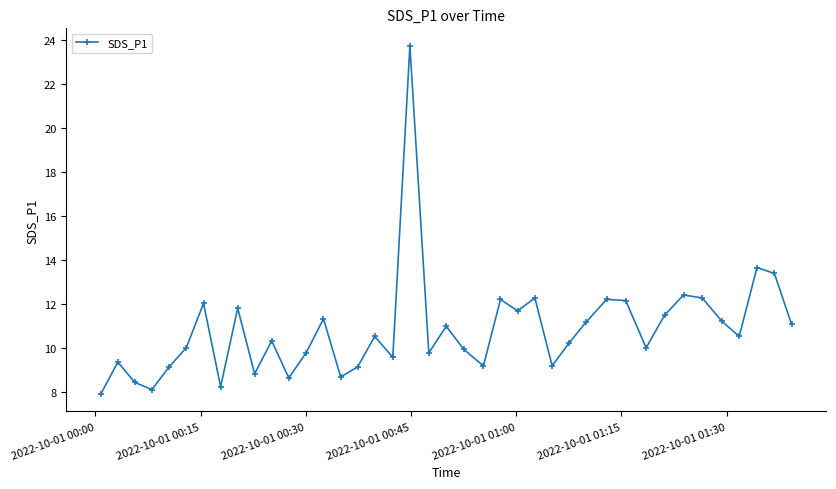

How many points are lower than both their immediate neighbors (excluding endpoints)?

12